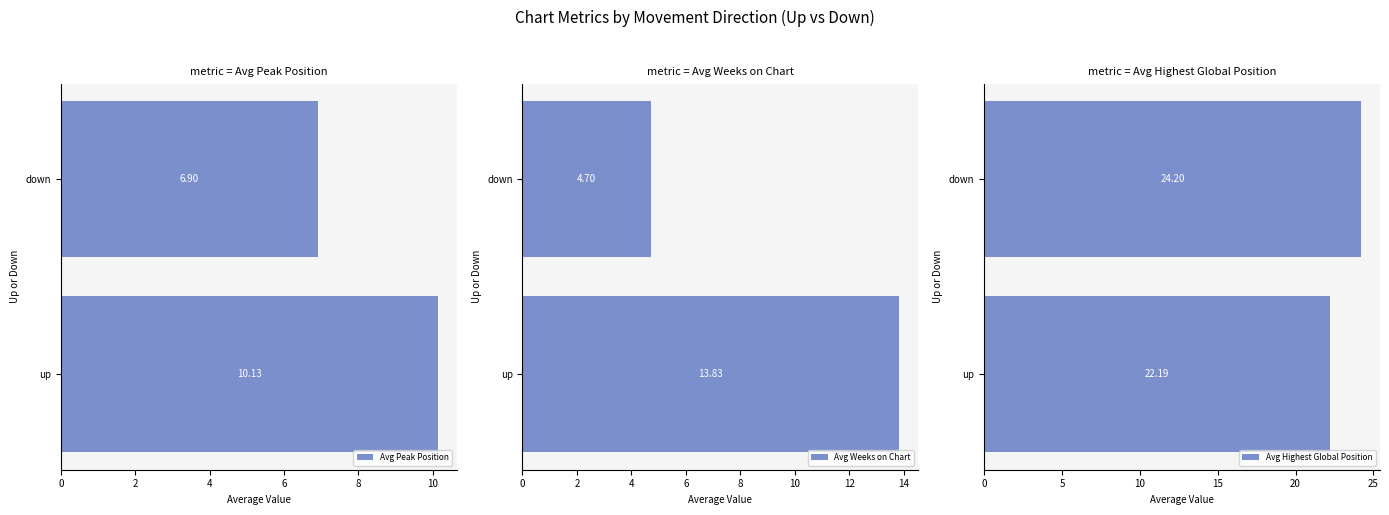

What is the average value of the Avg Weeks on Chart series?

9.3